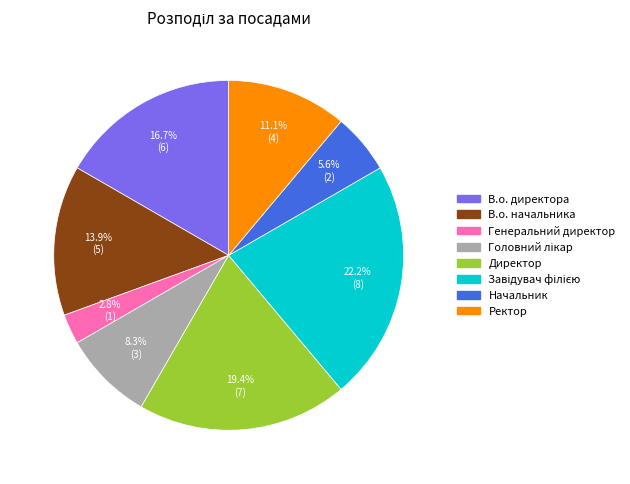

Does any single category account for the majority?

No